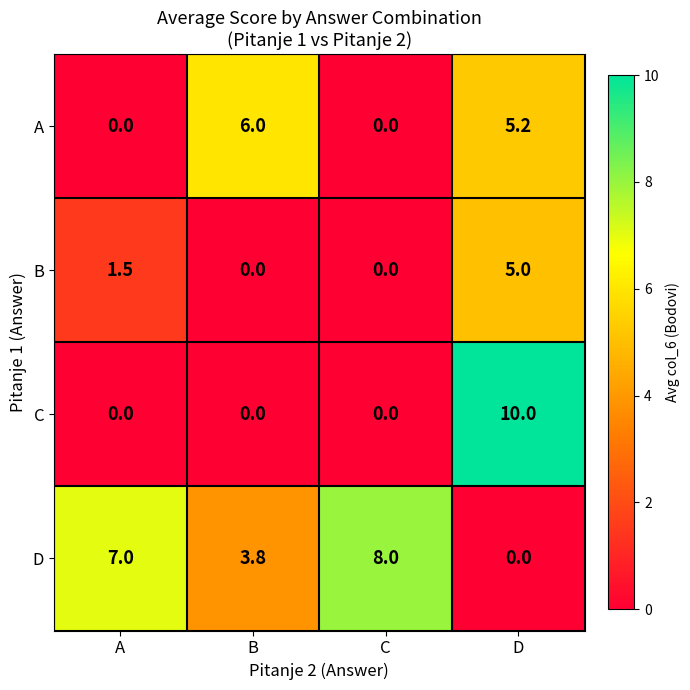

What is the difference between the maximum and minimum values in the B series?

5.0